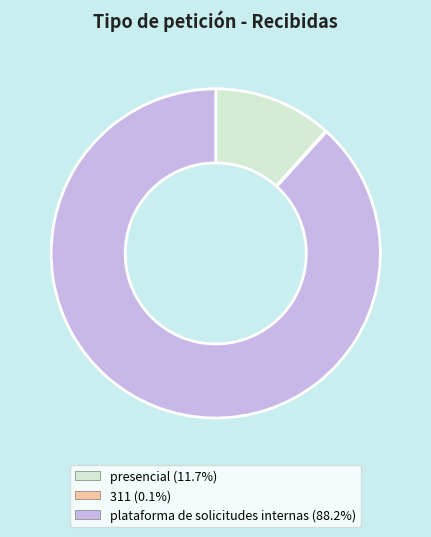

What is the largest slice in the pie chart?

plataforma de solicitudes internas